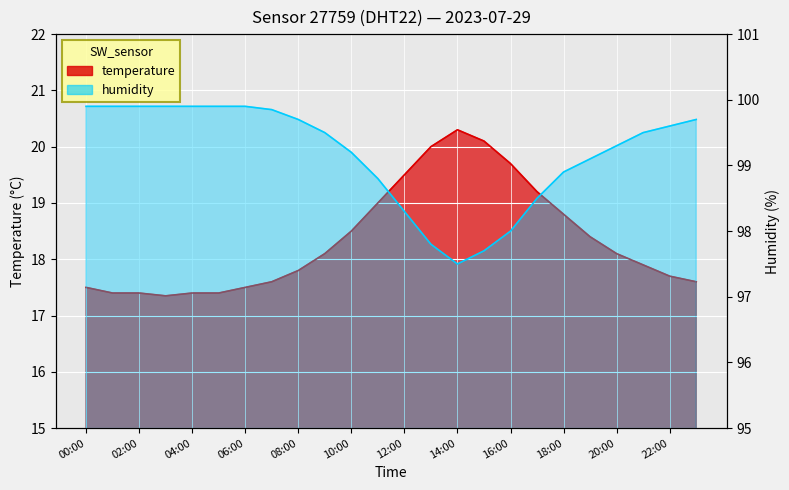

Rank the categories by humidity value from highest to lowest.

00:00, 01:00, 02:00, 03:00, 04:00, 05:00, 06:00, 07:00, 08:00, 23:00, 22:00, 09:00, 21:00, 20:00, 10:00, 19:00, 18:00, 11:00, 17:00, 12:00, 16:00, 13:00, 15:00, 14:00